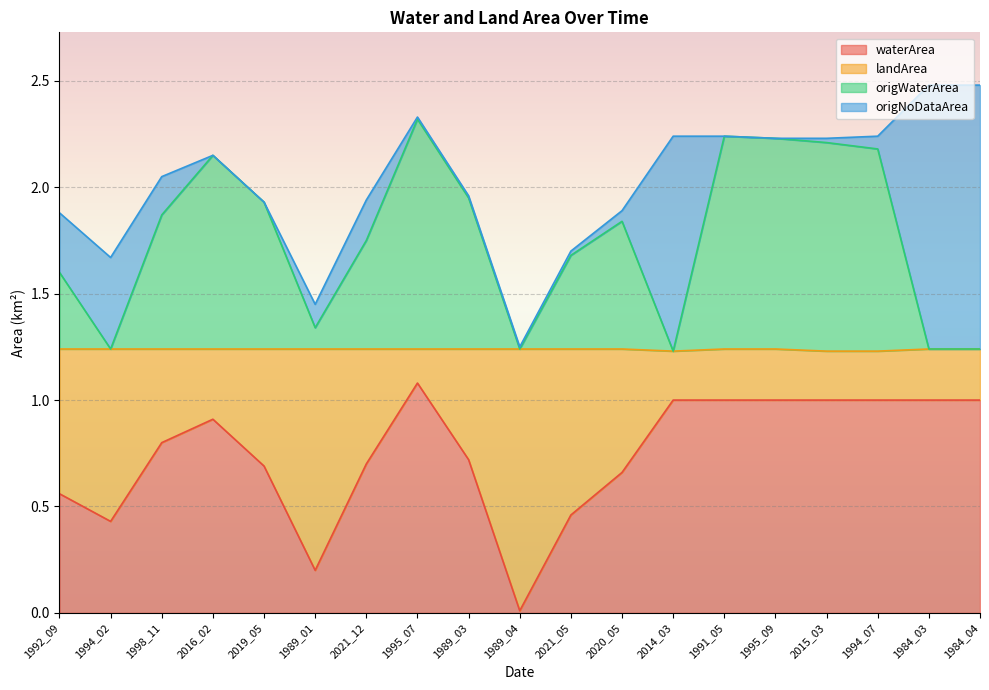

Which series has the widest spread of values?

origWaterArea